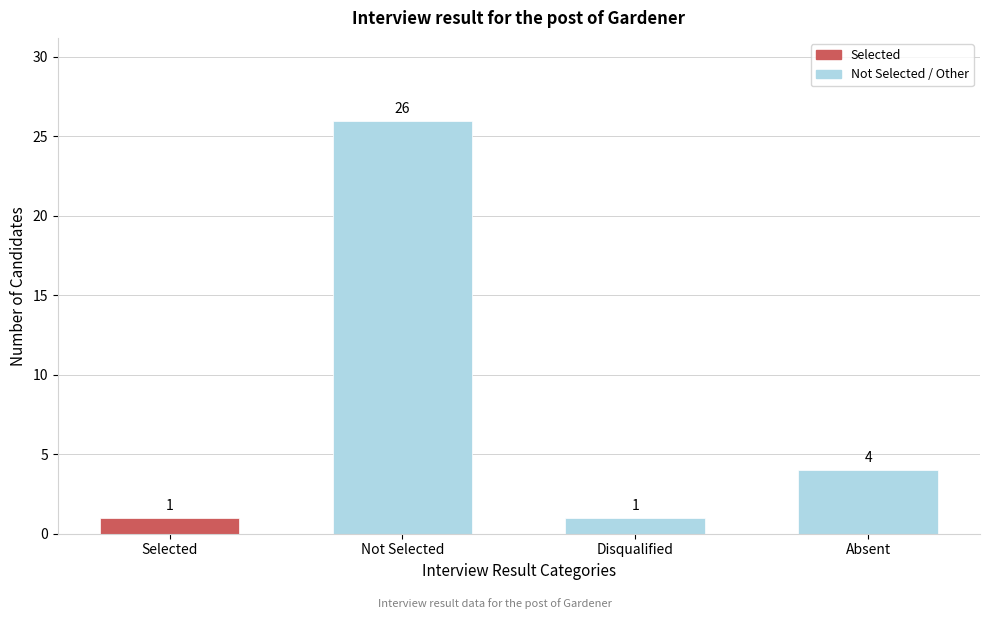

Reading left to right, transcribe all the data shown in this chart.

Selected=1	Not Selected=26	Disqualified=1	Absent=4